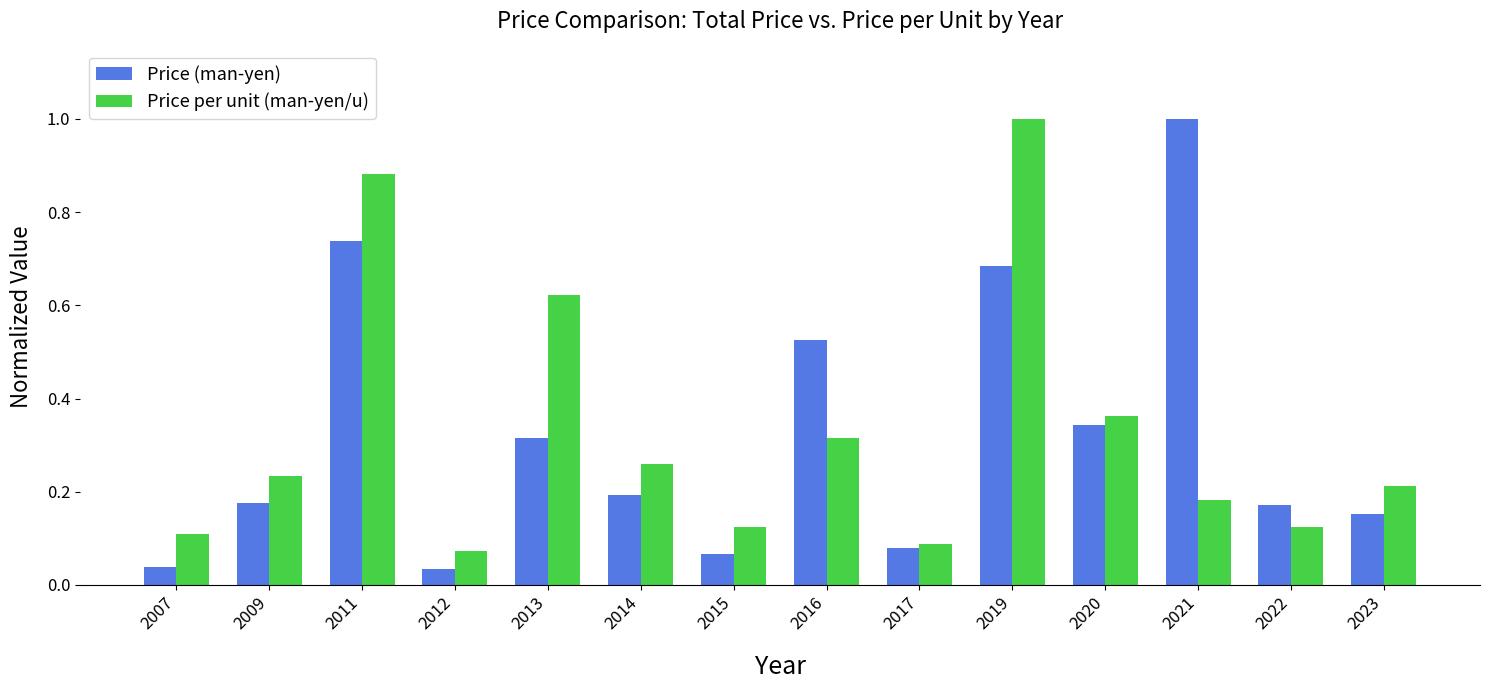

What is the sum of all Price (man-yen) values?

4.5